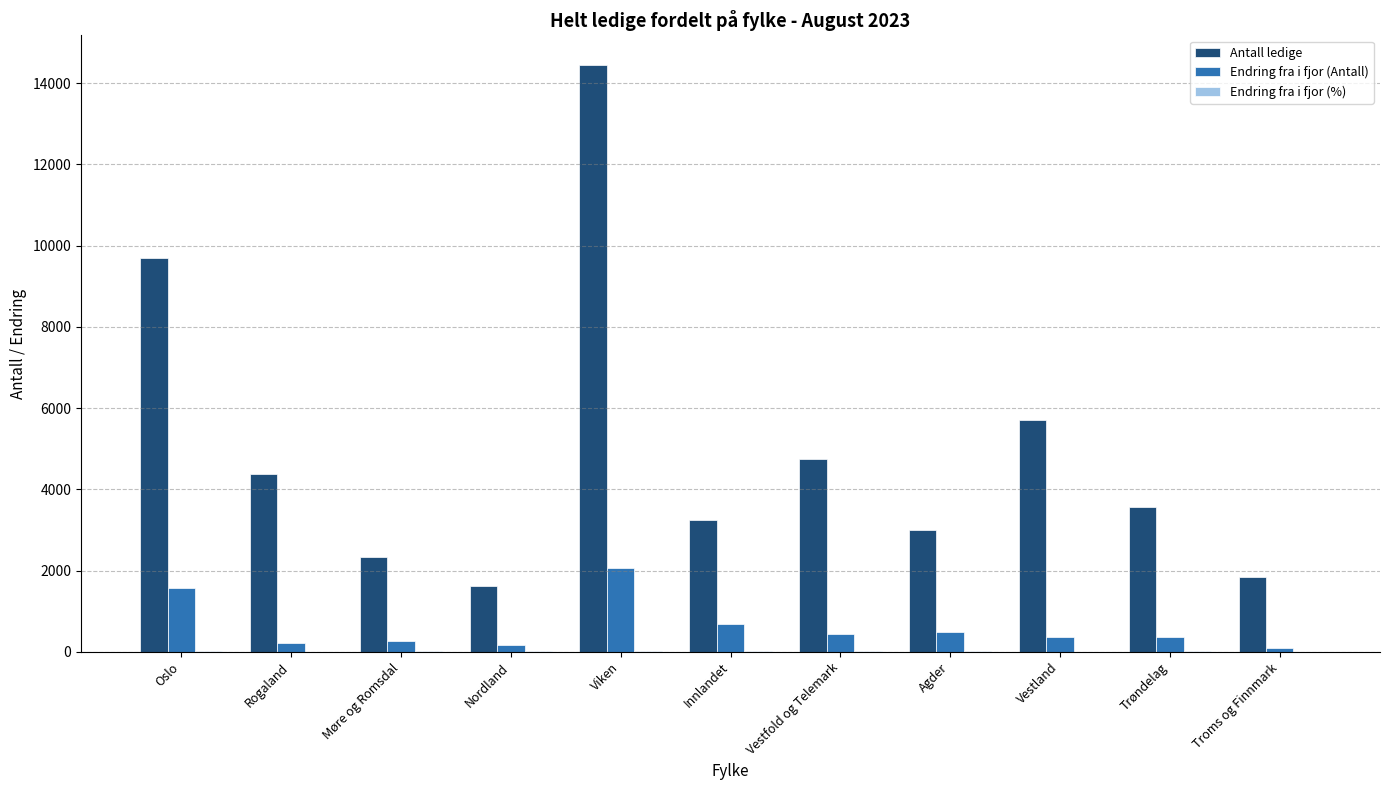

Which label corresponds to the largest value in the chart?

Viken